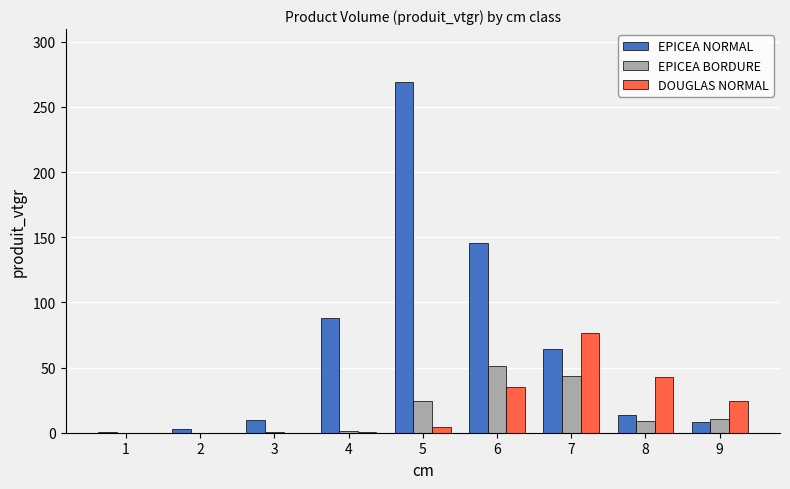

At which label does EPICEA NORMAL reach its peak?

5